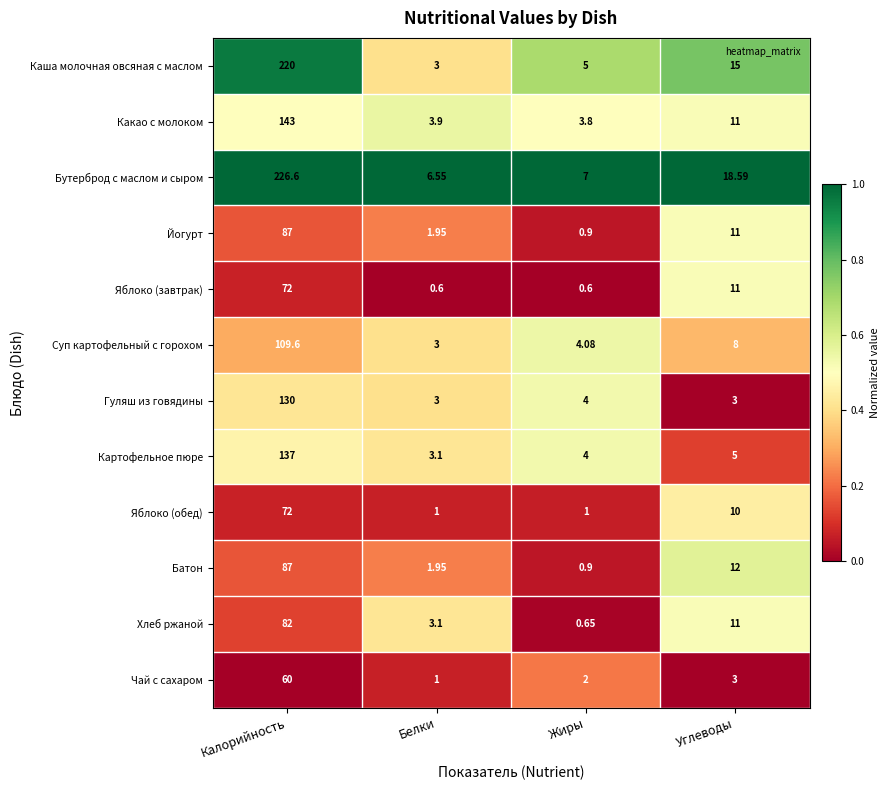

What is the total value across all series at Углеводы?

118.6